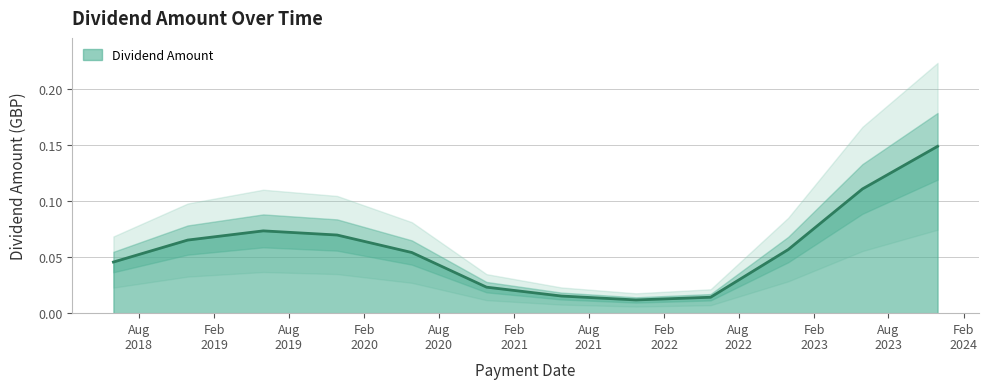

The value at 2020-05-27 is 0.0. True or false?

False